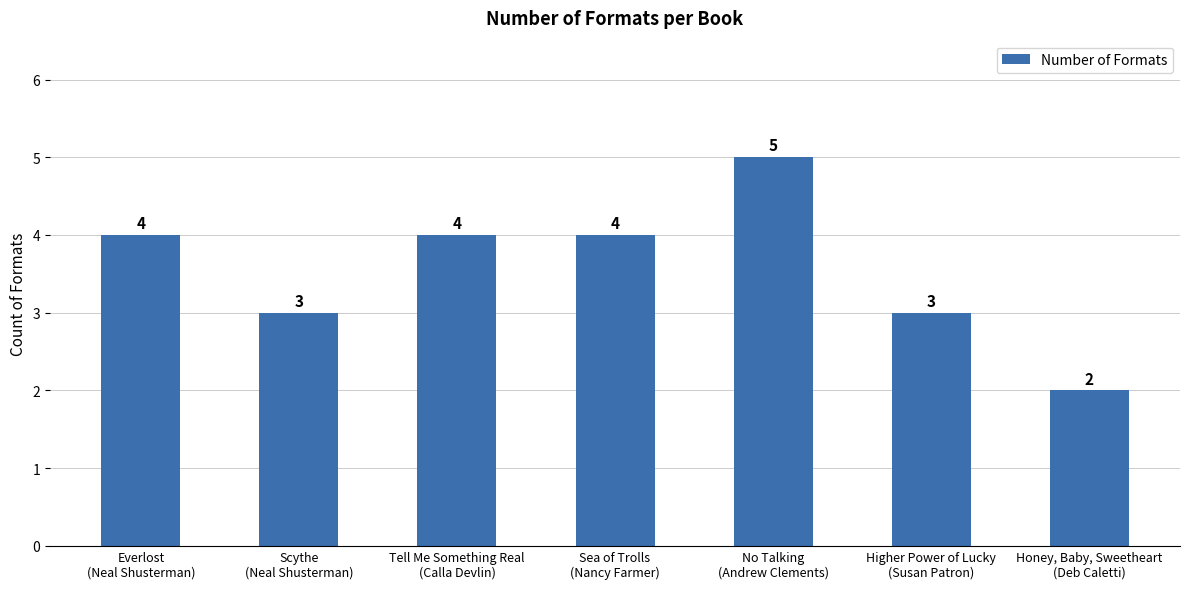

Reading right to left, transcribe all the data shown in this chart.

Honey, Baby, Sweetheart
(Deb Caletti)=2	Higher Power of Lucky
(Susan Patron)=3	No Talking
(Andrew Clements)=5	Sea of Trolls
(Nancy Farmer)=4	Tell Me Something Real
(Calla Devlin)=4	Scythe
(Neal Shusterman)=3	Everlost
(Neal Shusterman)=4